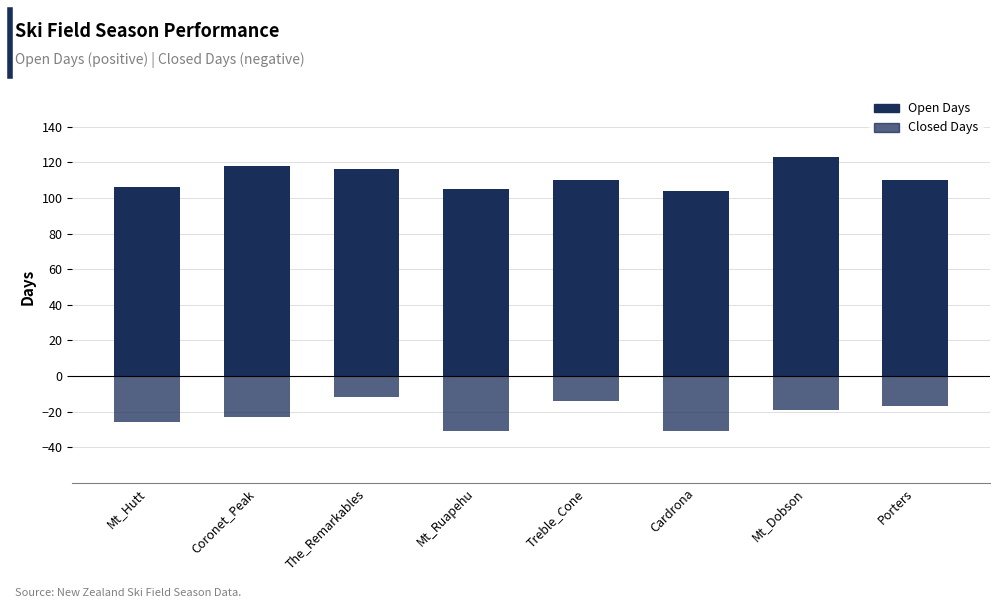

What position from the left is Mt_Ruapehu?

4